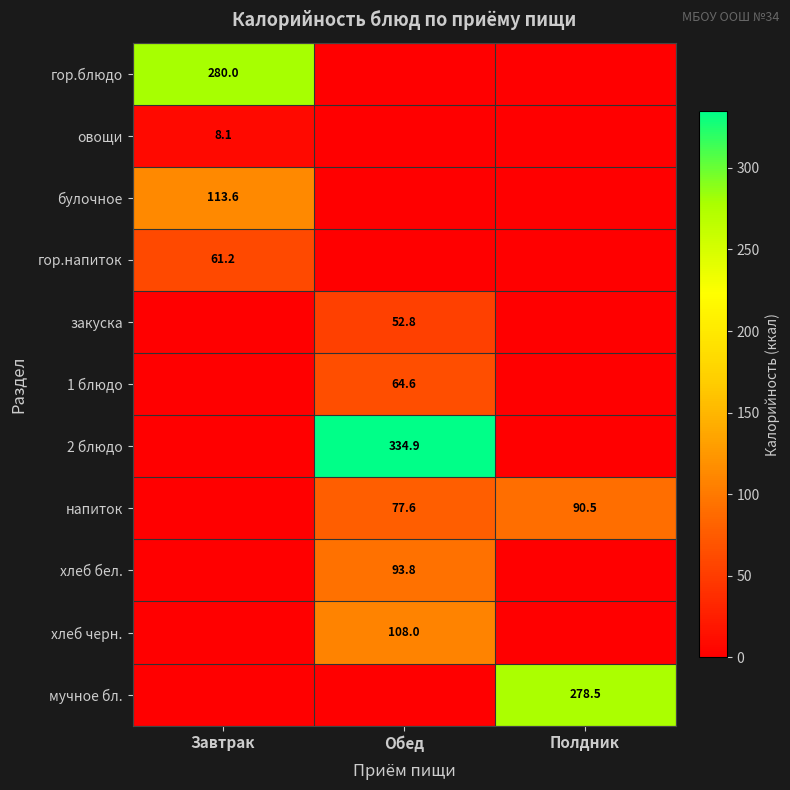

At which category is the sum across all series the highest?

Обед